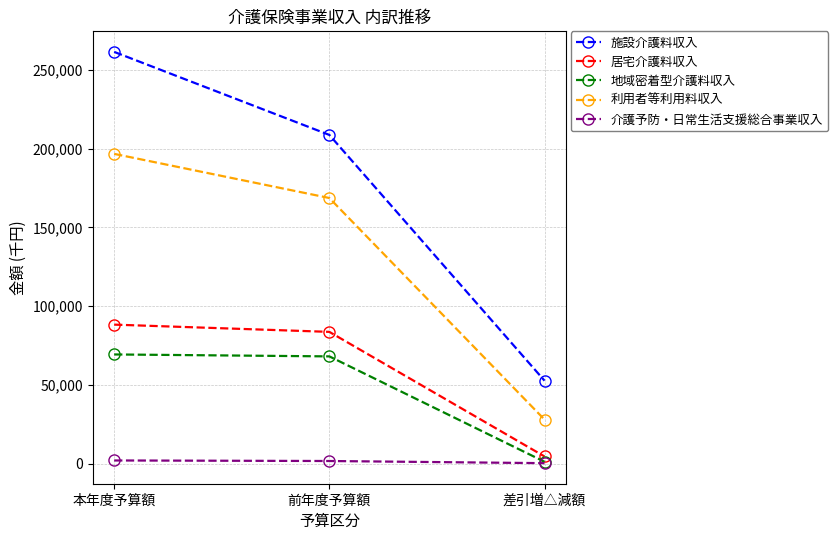

Which series has the largest range (max minus min)?

施設介護料収入